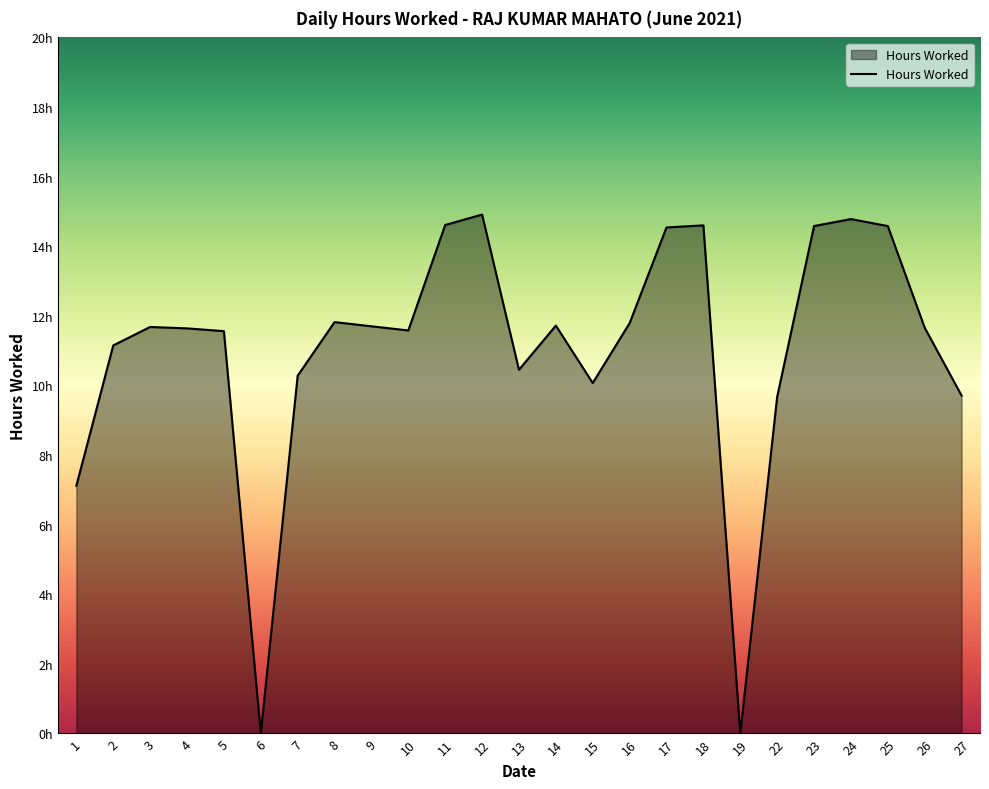

Does the chart display data point markers on the line(s)?

No